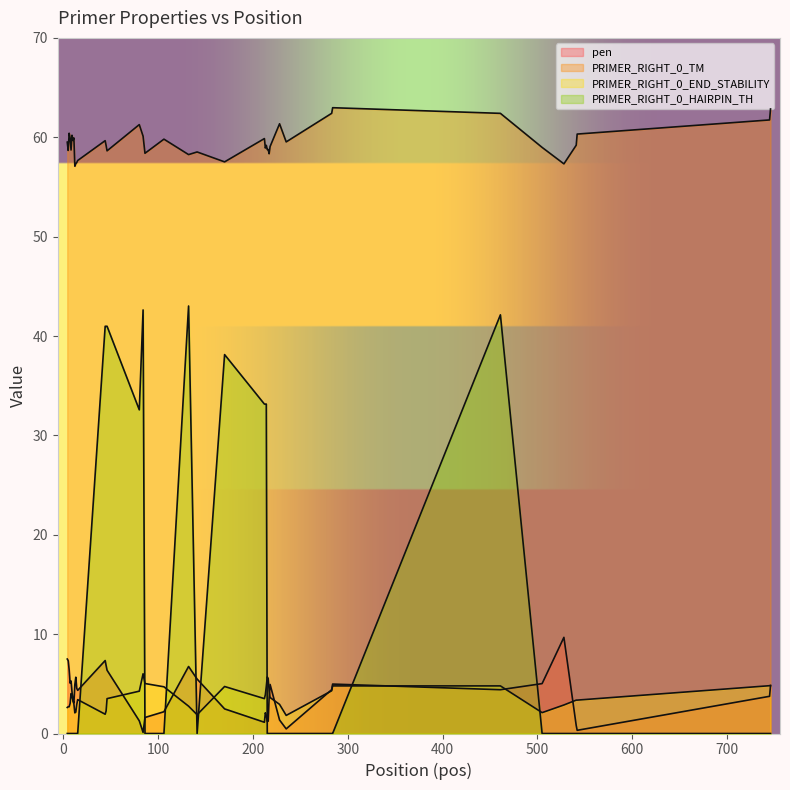

Which series has the widest spread of values?

PRIMER_RIGHT_0_HAIRPIN_TH